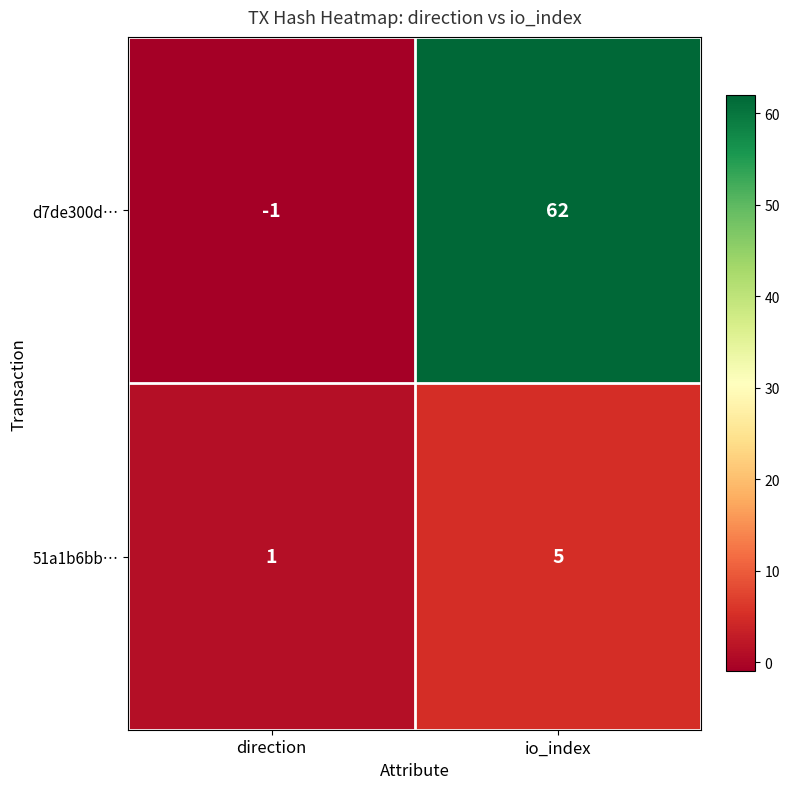

Reading left to right, list all the values displayed in this chart.

d7de300d…: -1	62
51a1b6bb…: 1	5